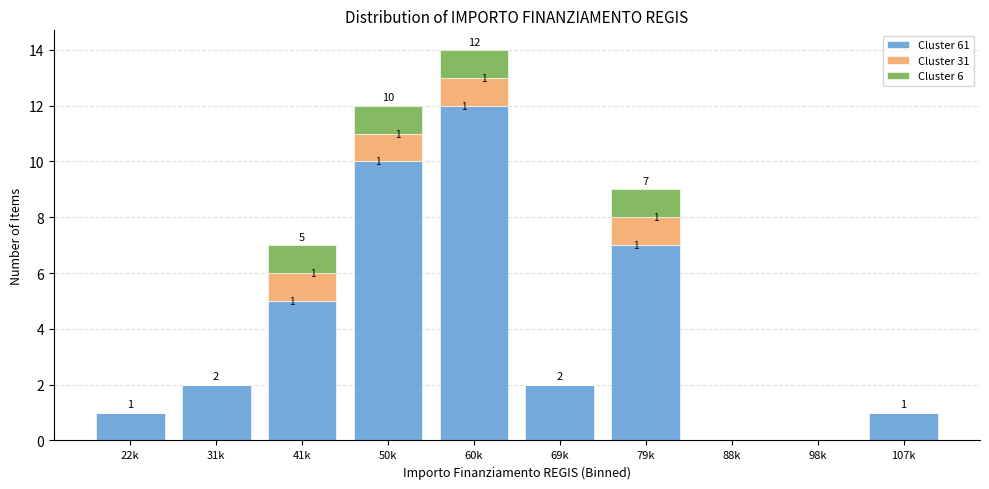

What is the total value across all series at 41k?

7